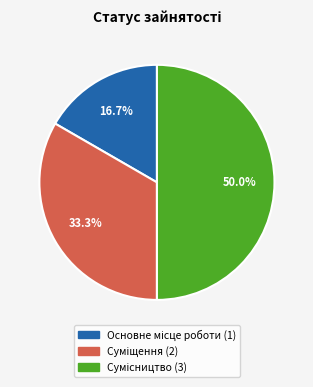

How many segments does this pie chart have?

3